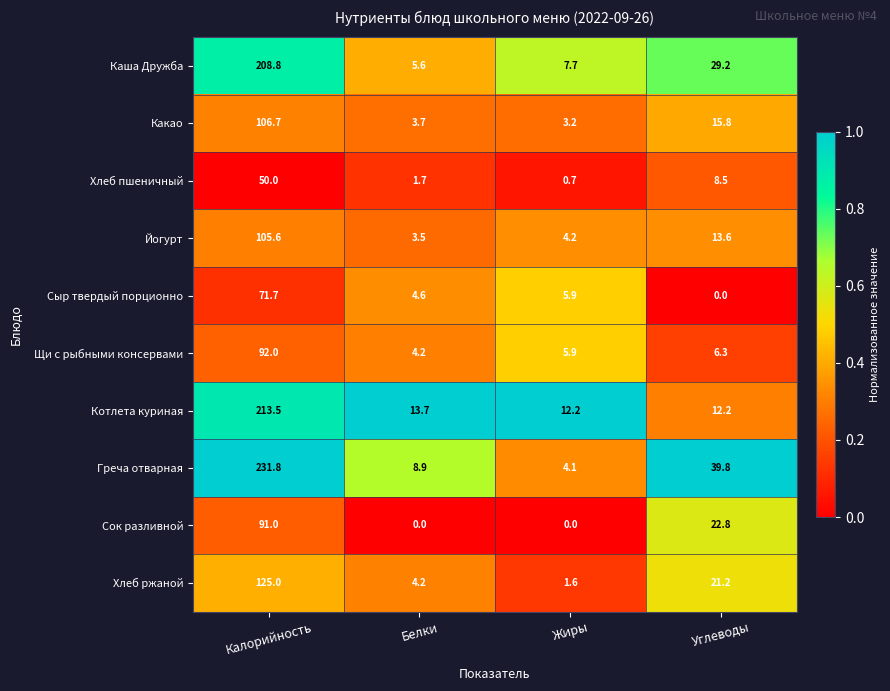

How many categories are shown in the chart?

4